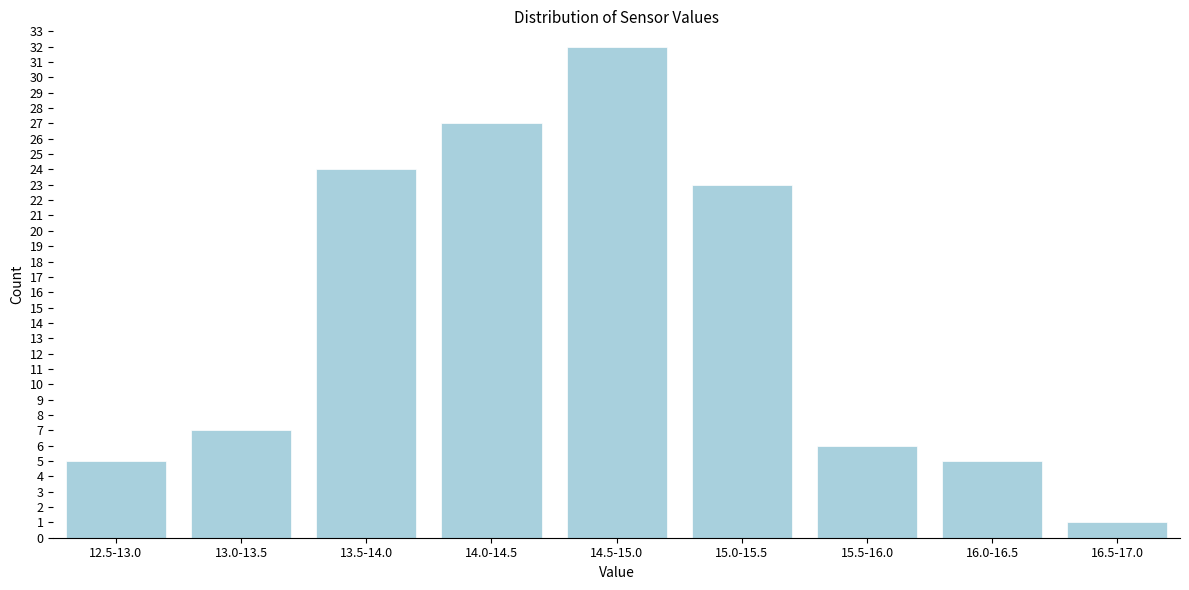

Reading right to left, transcribe all the data shown in this chart.

1	5	6	23	32	27	24	7	5